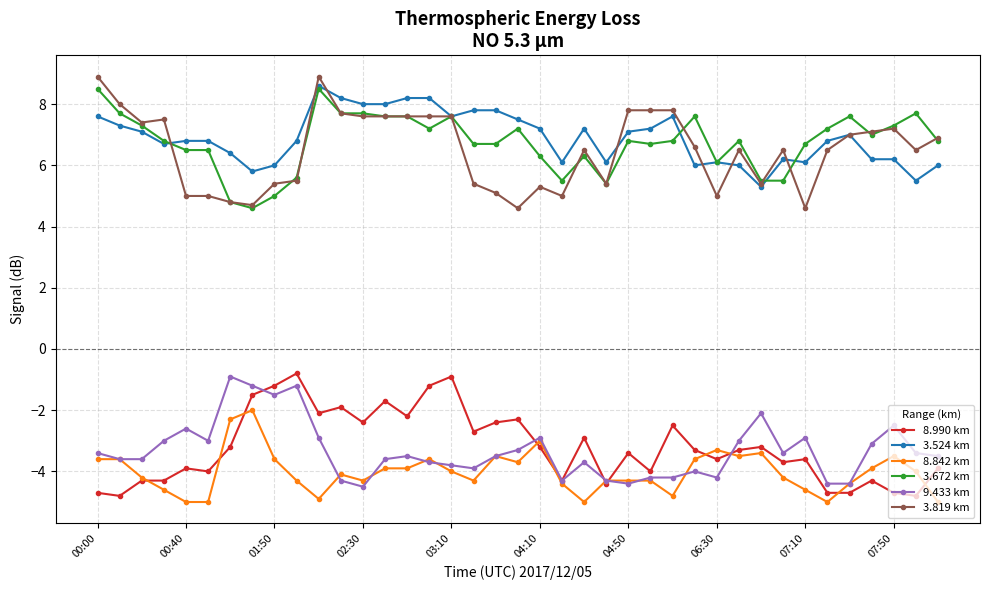

What is the lowest value of the 3.524 km series?

5.3